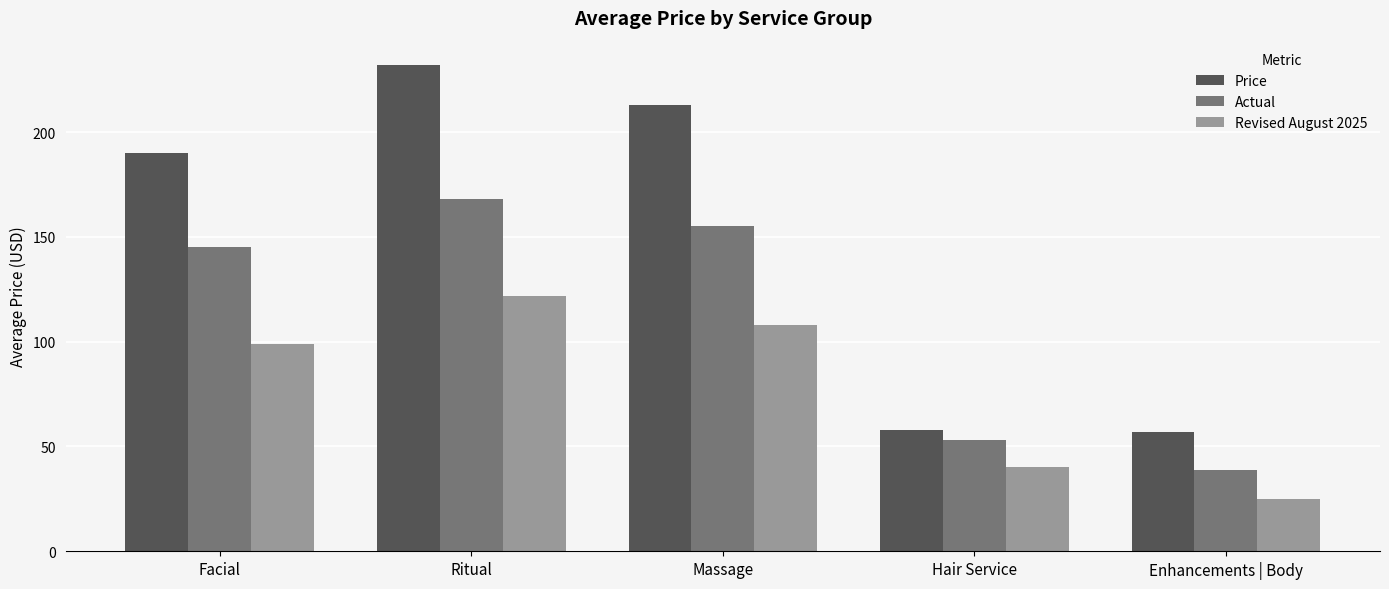

Does the chart contain stacked bars?

No